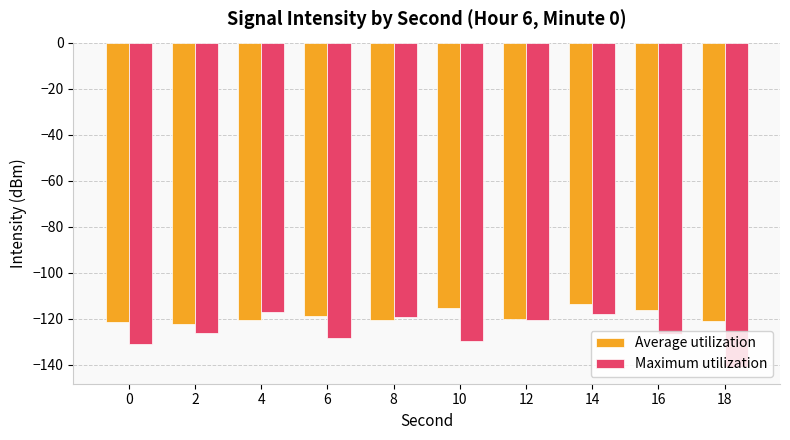

Is the value of Average utilization at 0 greater than the value of Maximum utilization at 4?

No